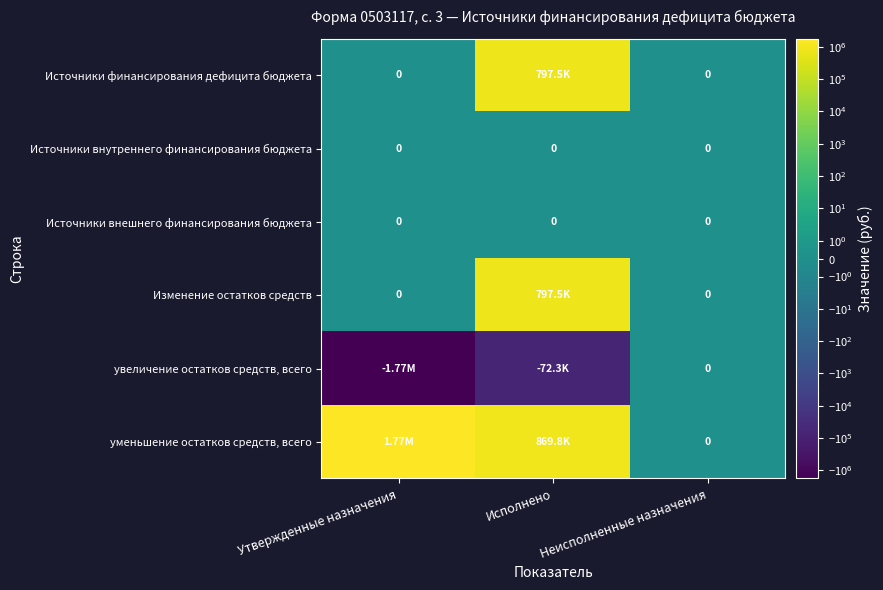

What is the maximum value for уменьшение остатков средств, всего?

1768745.0